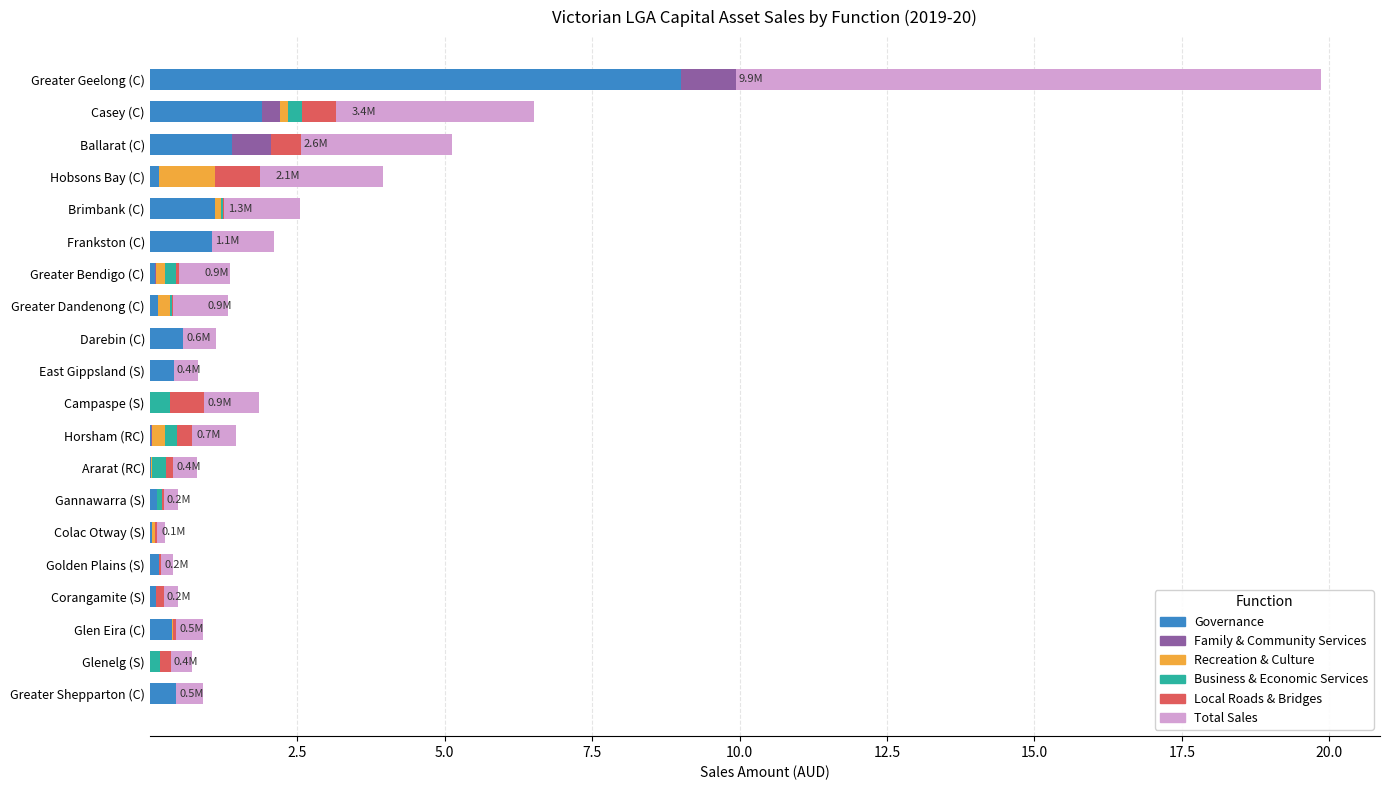

What is the highest value of the Governance series?

9.0